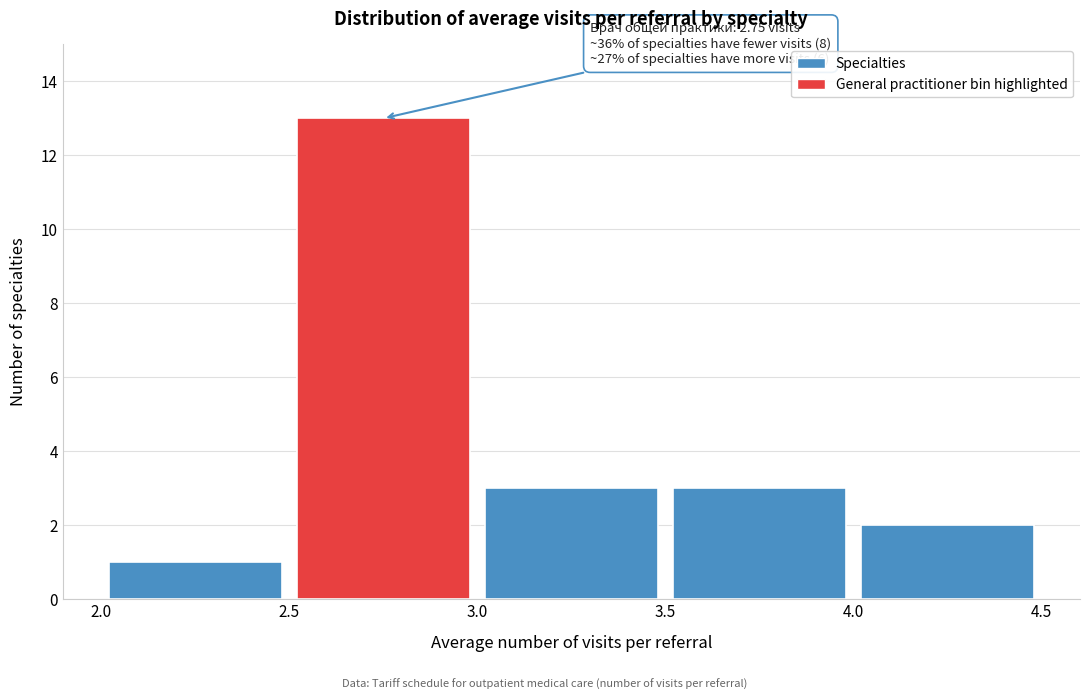

Which range on the x-axis has the tallest bar?

2.5 to 3.0